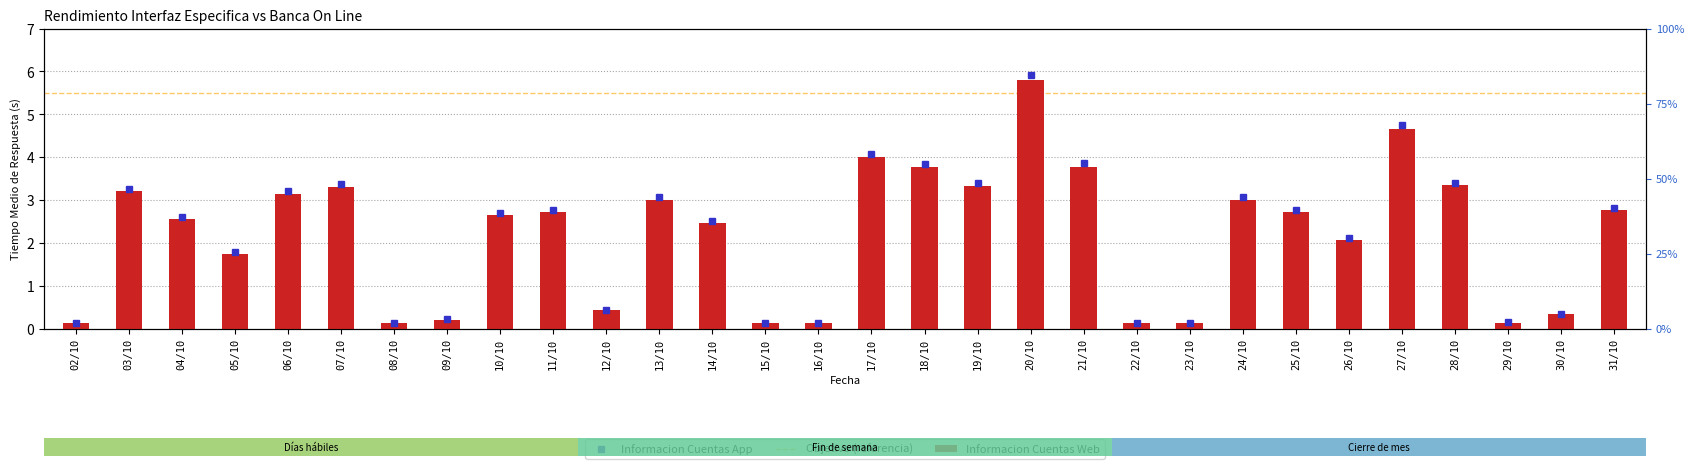

Count the number of values greater than 2.

19